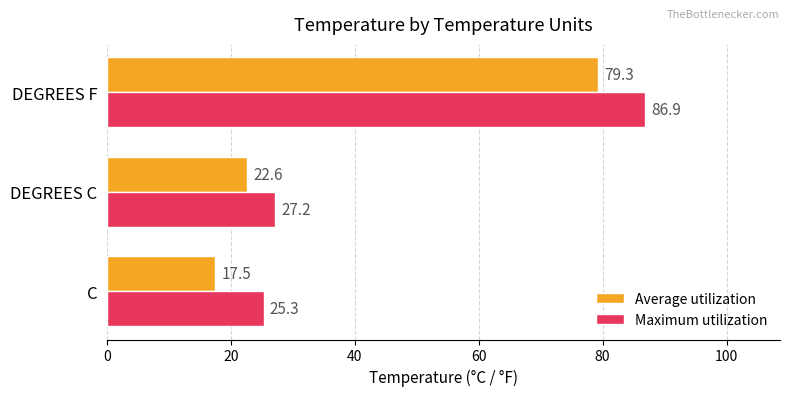

List the series in order of their overall mean, highest first.

Maximum utilization, Average utilization